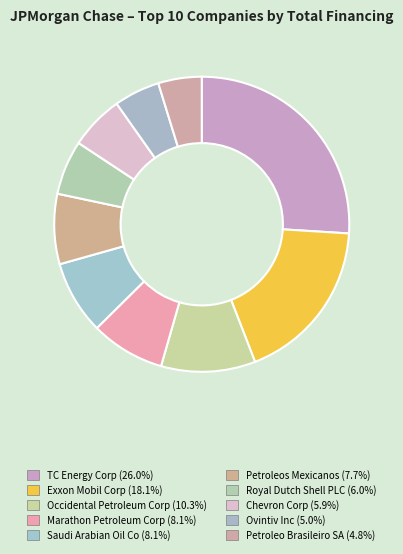

To the nearest percent, what is the difference between the Petroleos Mexicanos and Chevron Corp slice percentages?

2%